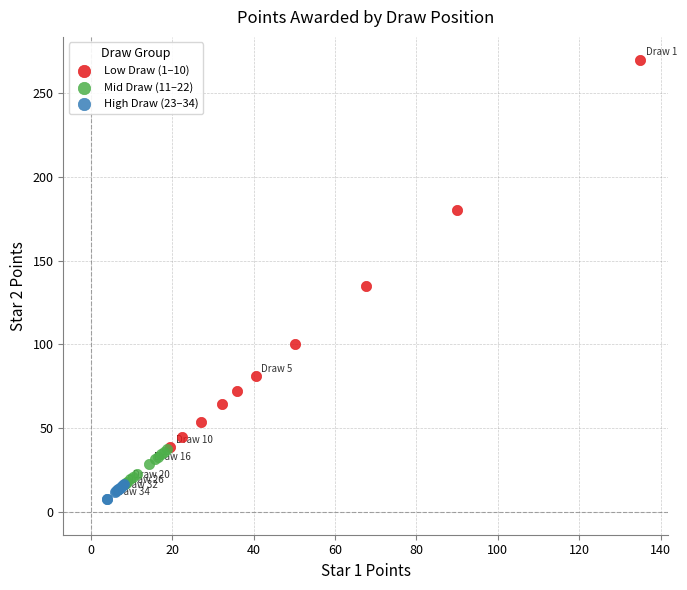

Which series contains the highest Y value?

Low Draw (1–10)